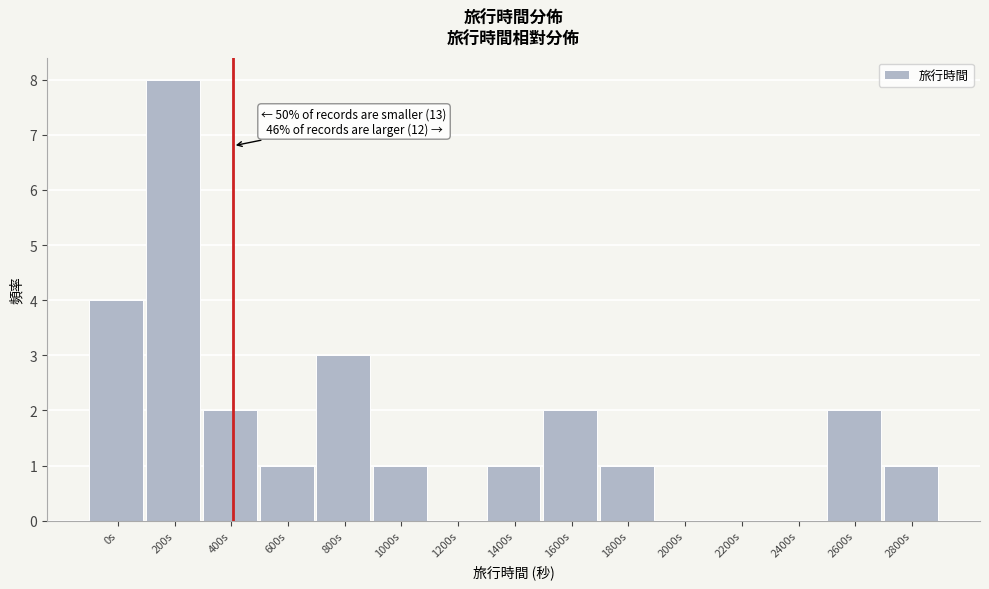

Reading left to right, extract all data points from this chart.

0s=4	200s=8	400s=2	600s=1	800s=3	1000s=1	1200s=0	1400s=1	1600s=2	1800s=1	2000s=0	2200s=0	2400s=0	2600s=2	2800s=1